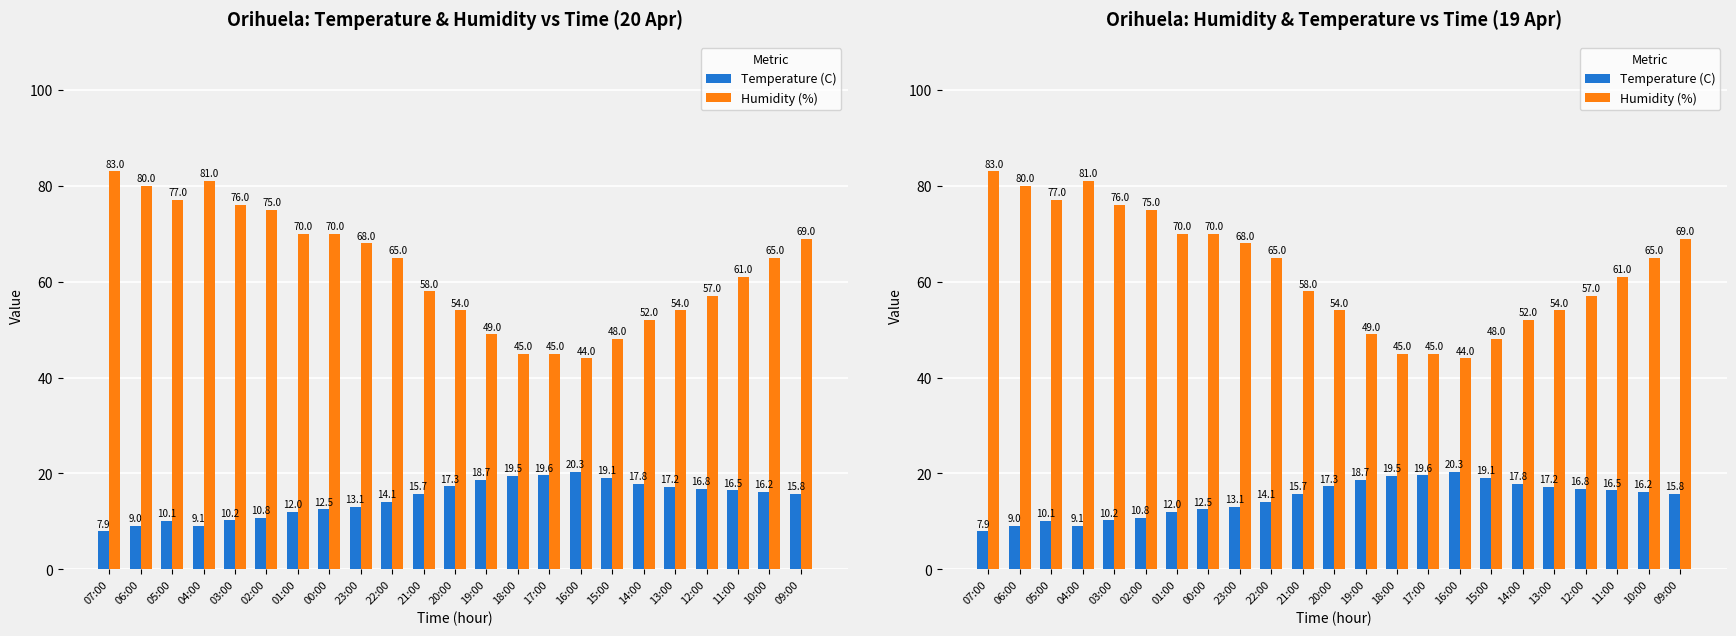

Is it true that Humidity (%) equals 75.8 at 18:00?

False